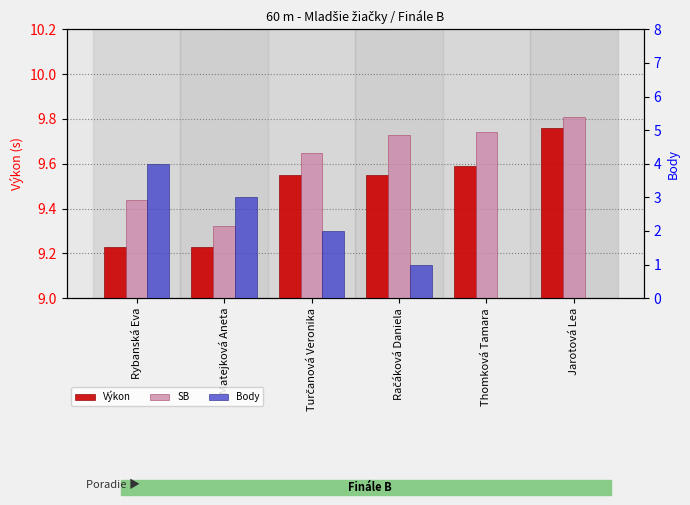

What is the difference between the maximum and minimum values in the SB series?

0.5